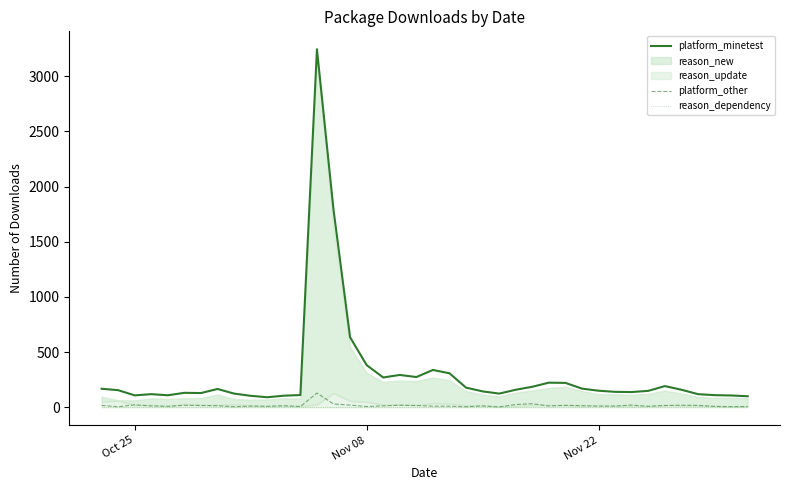

True or false: platform_other and platform_minetest intersect in this chart.

False